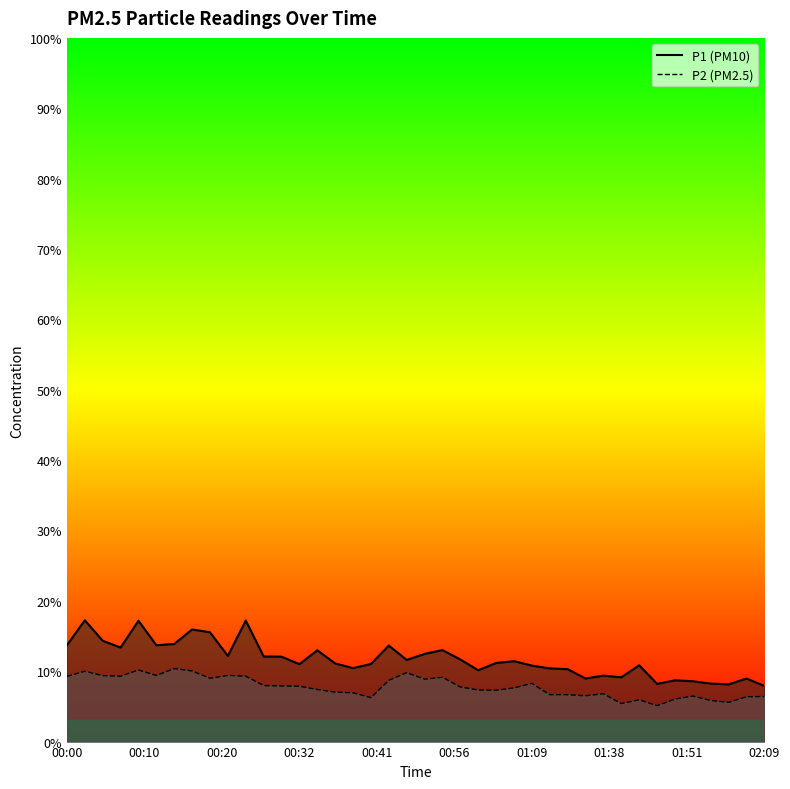

True or false: P2 and P1 intersect in this chart.

False